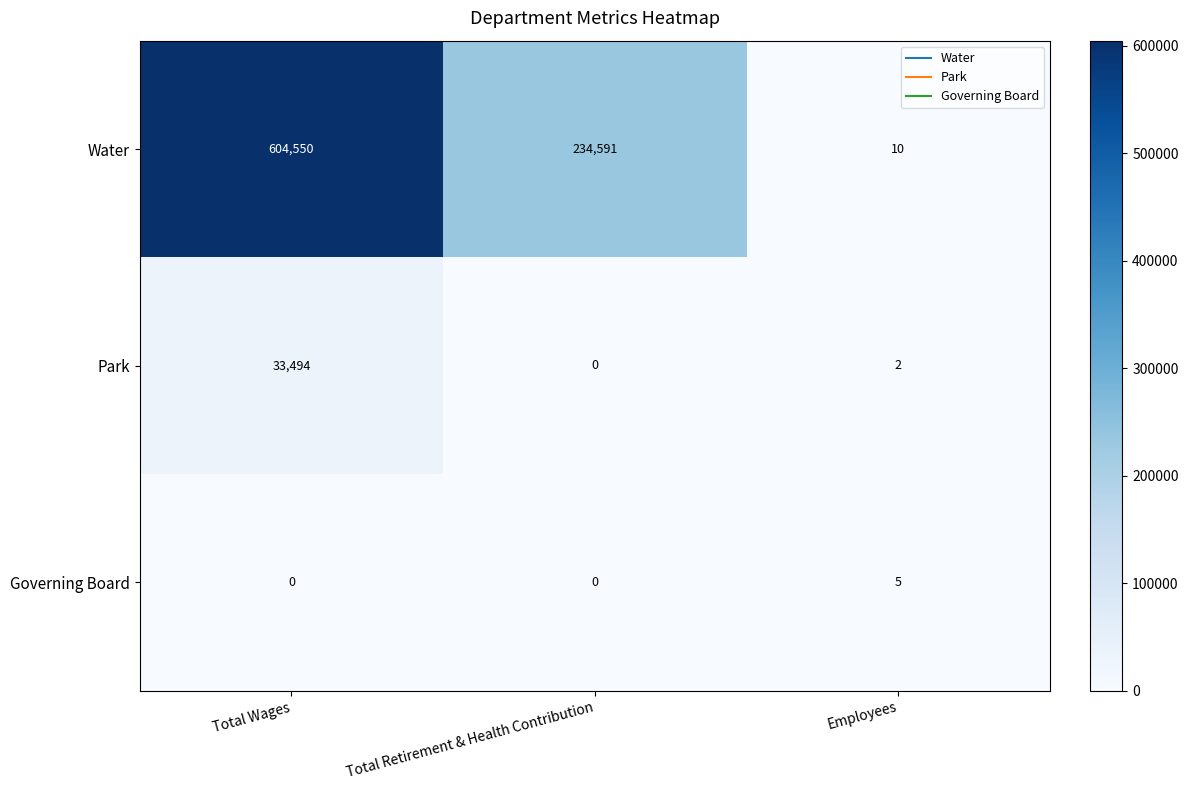

Where is Park nearest to the value 16747?

Employees